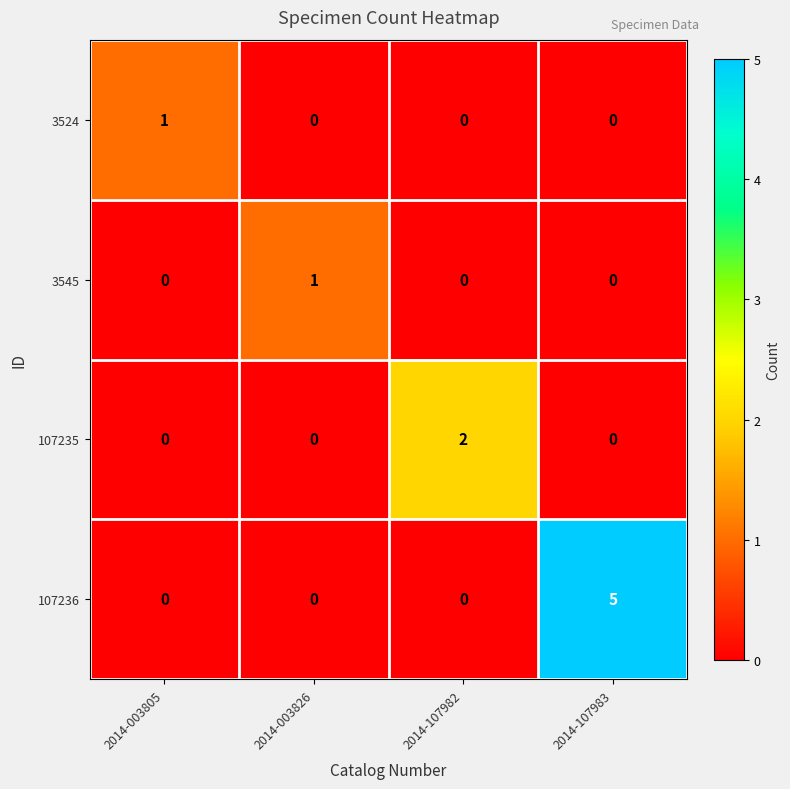

Reading left to right, transcribe all the data shown in this chart.

3524: 1	0	0	0
3545: 0	1	0	0
107235: 0	0	2	0
107236: 0	0	0	5